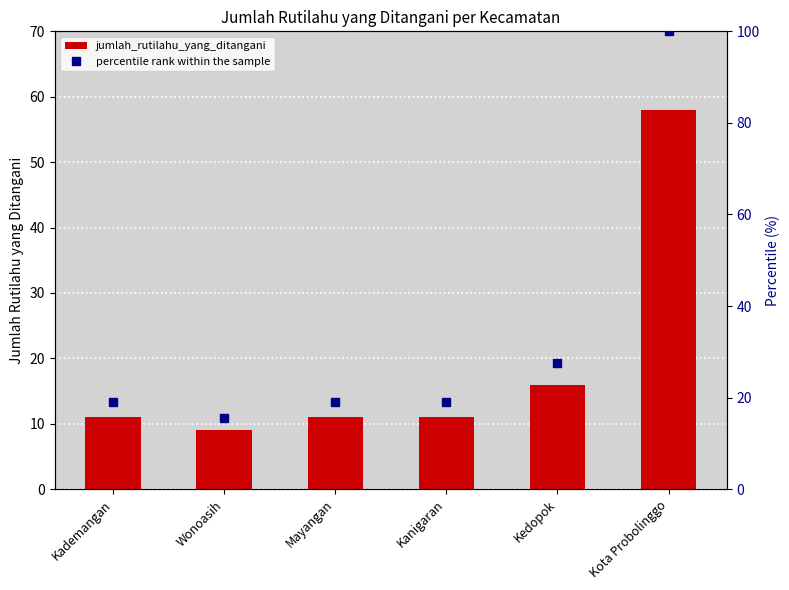

What is the value of the percentile rank within the sample bar at the 2nd from the left?

15.5